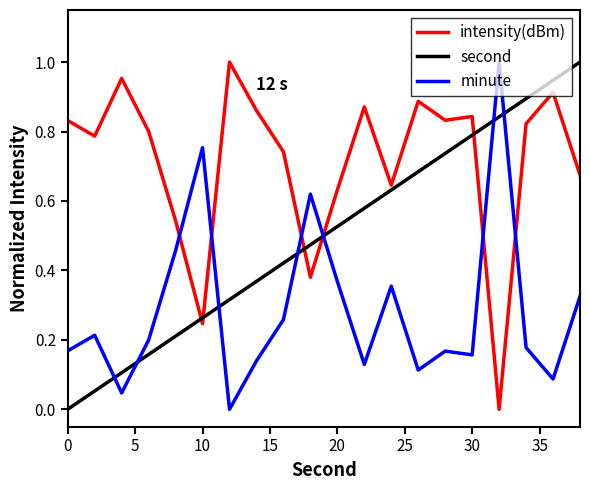

List the series in order of their overall mean, highest first.

intensity(dBm), second, minute